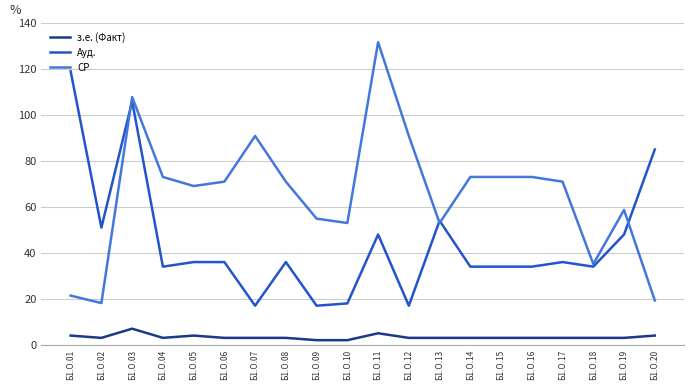

Rank the series by their average value, from lowest to highest.

з.е. (Факт), Ауд., СР